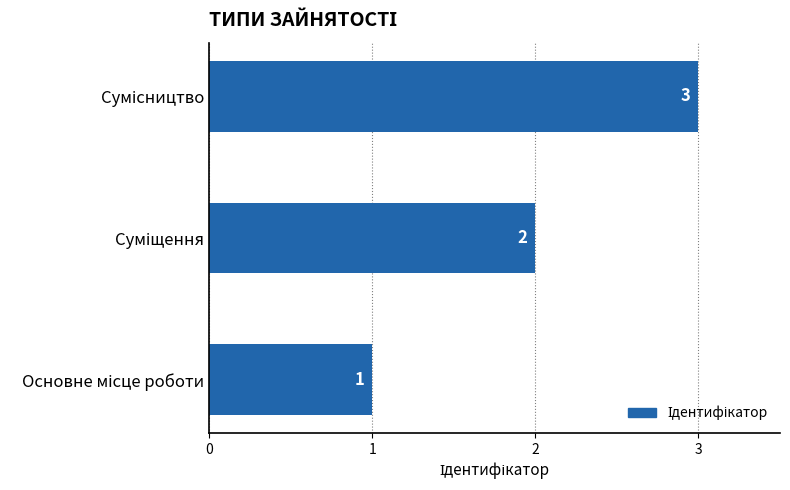

What is the maximum value shown in the chart?

3